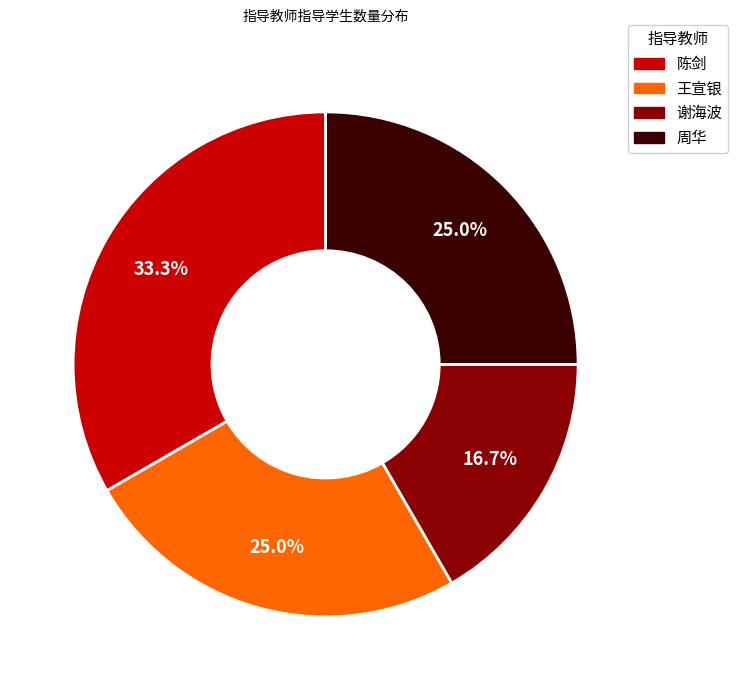

To the nearest percent, what is the difference between the largest and smallest slice percentages?

17%